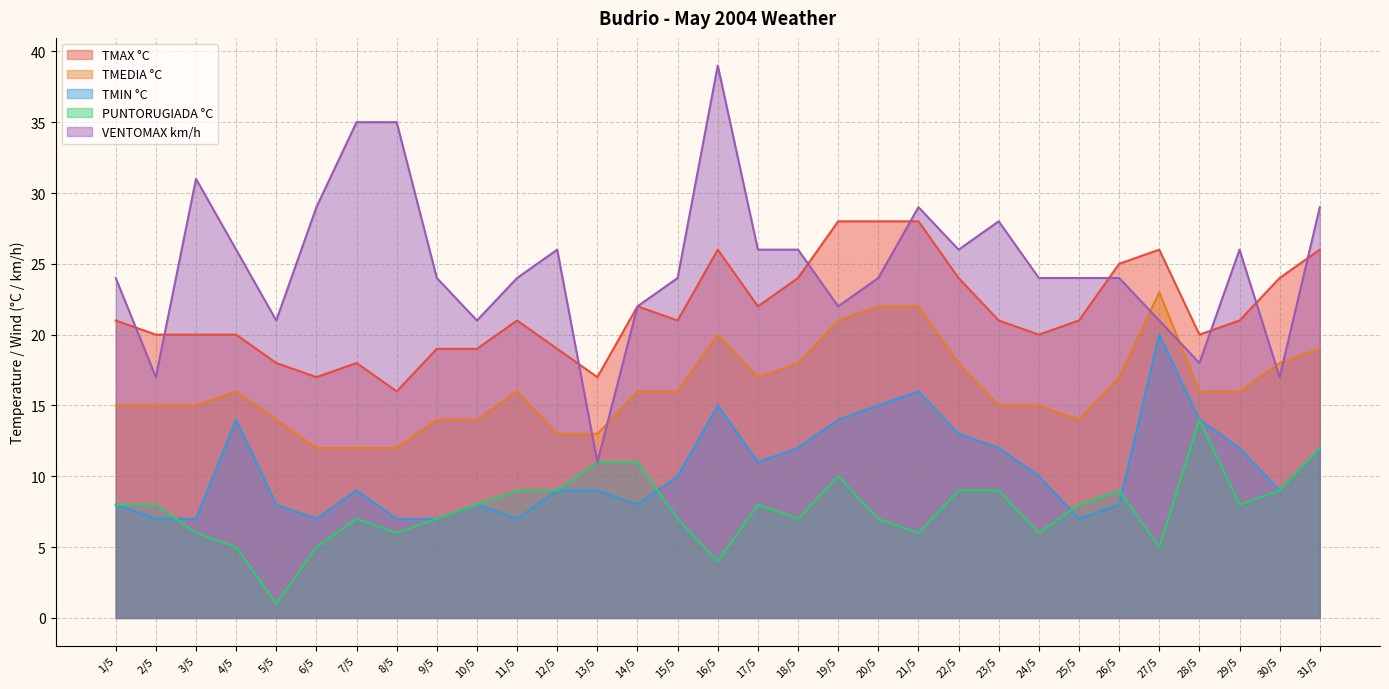

At how many categories does at least one series exceed 9?

31